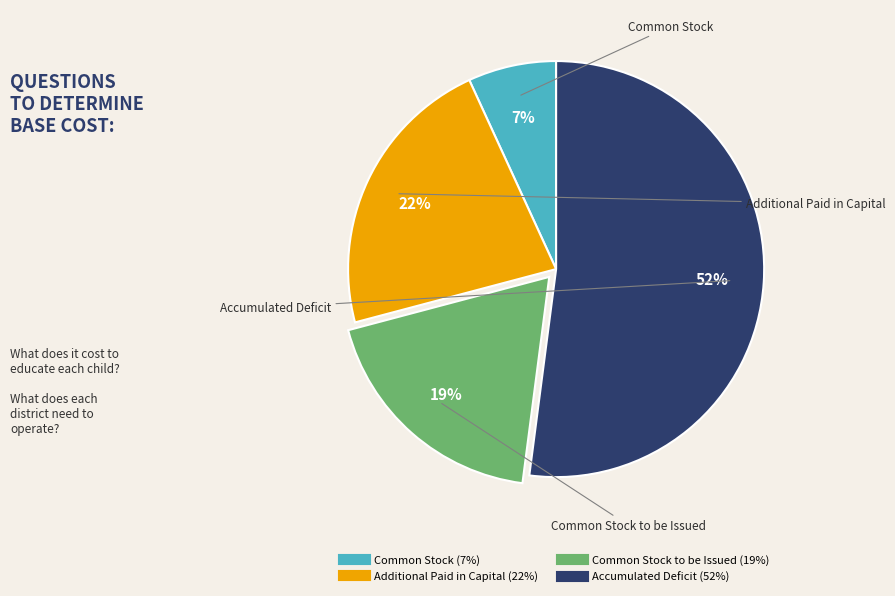

To the nearest percent, what is the average slice percentage?

25%